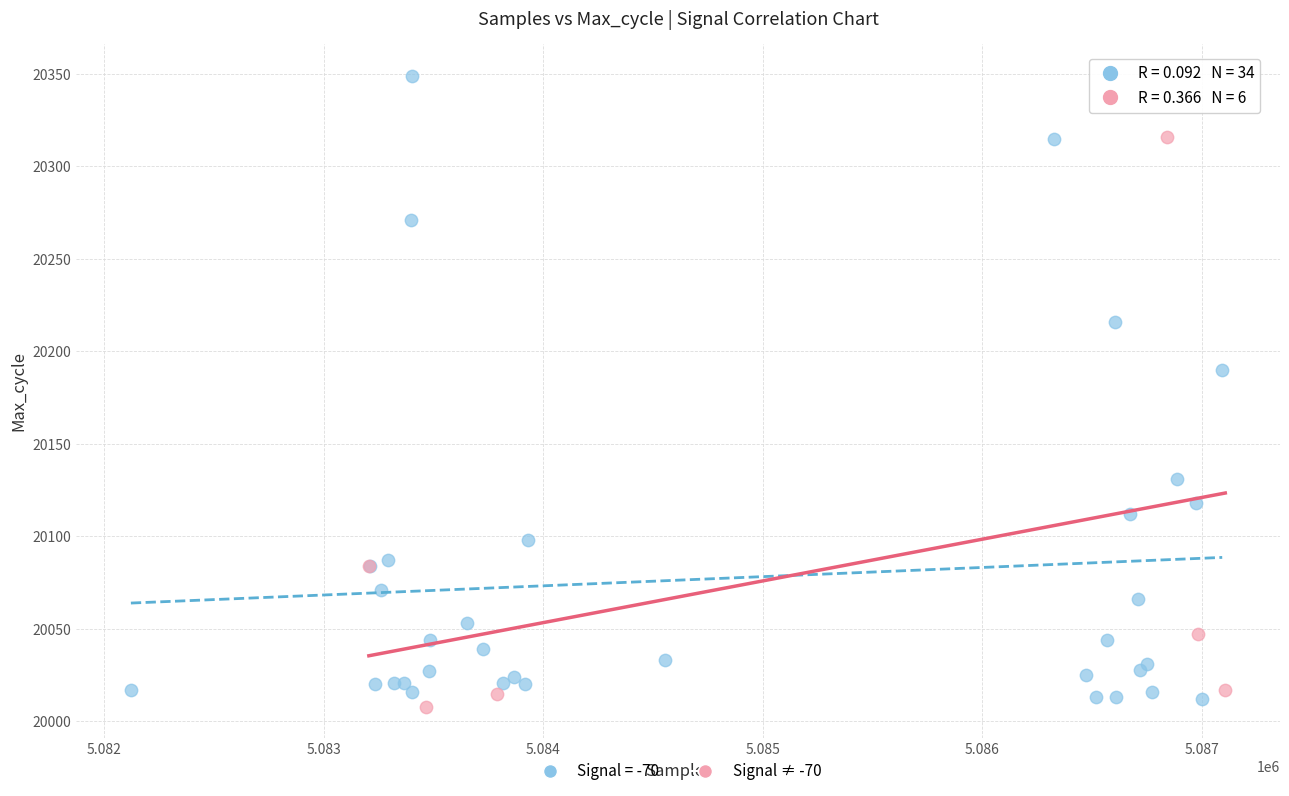

Which series contains the highest Y value?

Signal = -70